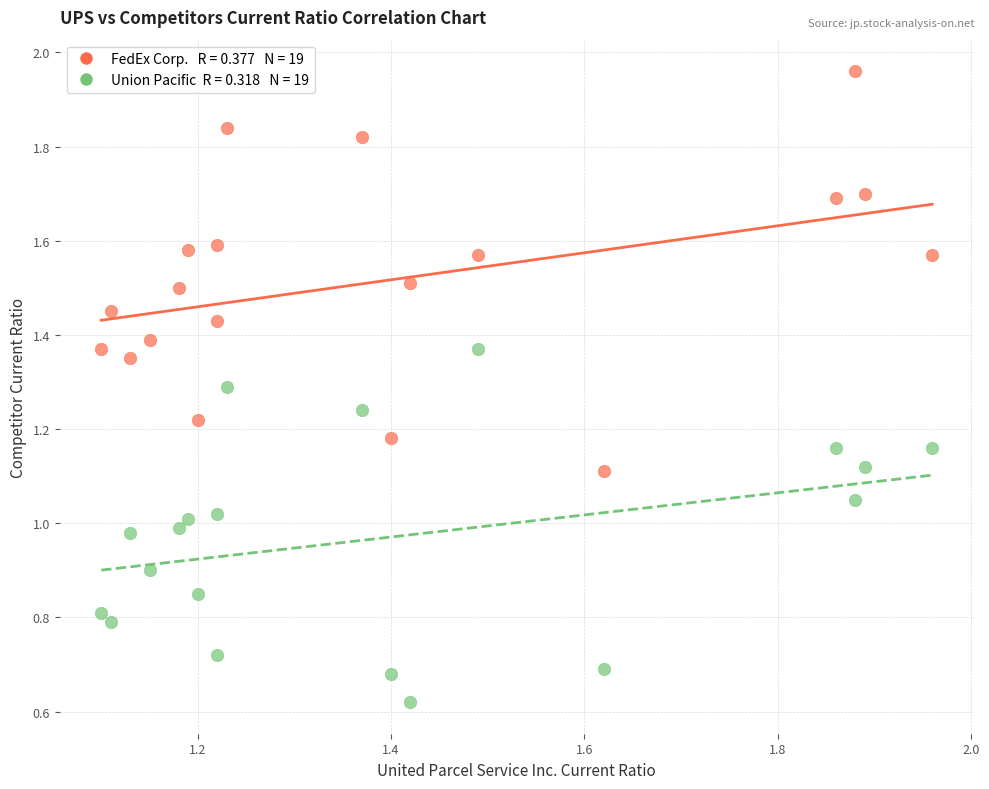

Across all data points, what is the range of Y values (max minus min)?

1.3